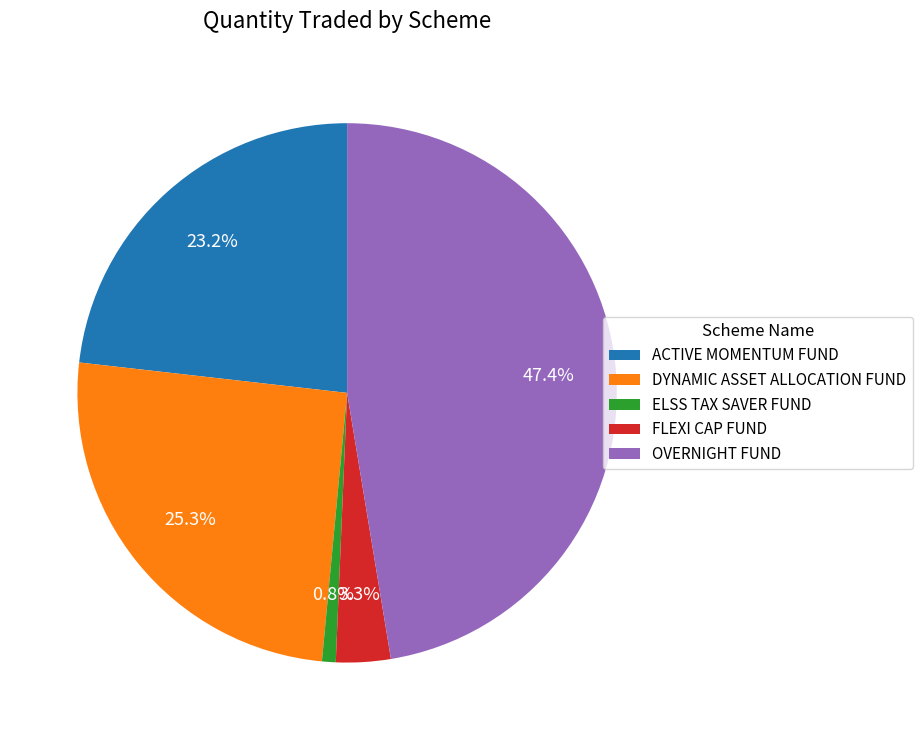

To the nearest percent, what is the difference between the largest and smallest slice percentages?

47%